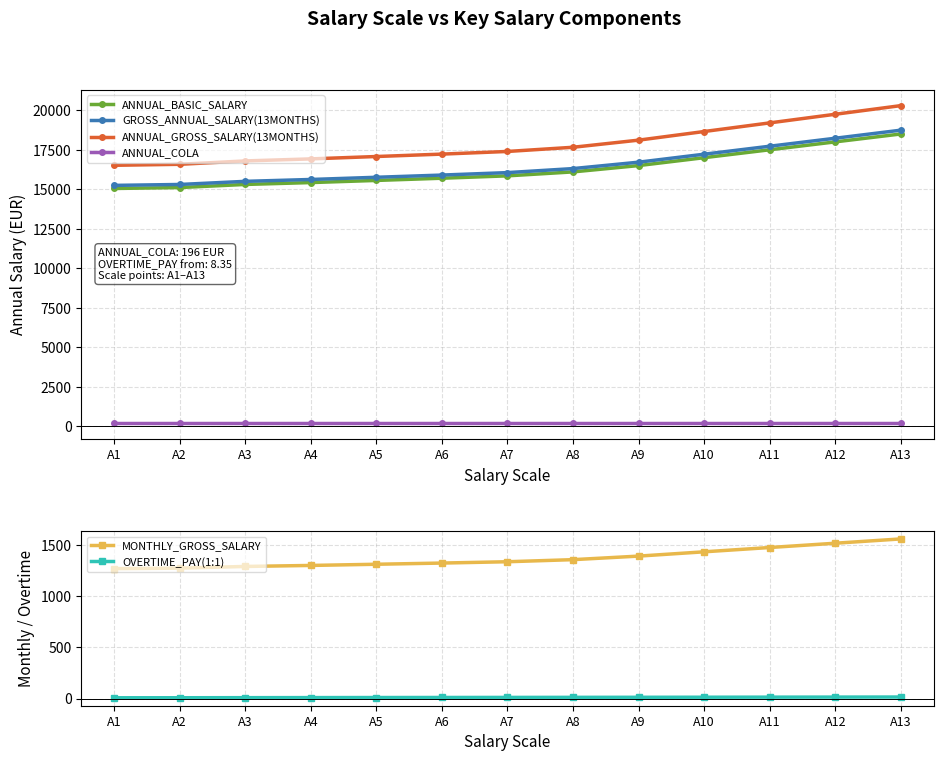

What are all the series names shown in the legend?

ANNUAL_BASIC_SALARY, GROSS_ANNUAL_SALARY(13MONTHS), ANNUAL_GROSS_SALARY(13MONTHS), ANNUAL_COLA, MONTHLY_GROSS_SALARY, OVERTIME_PAY(1:1)